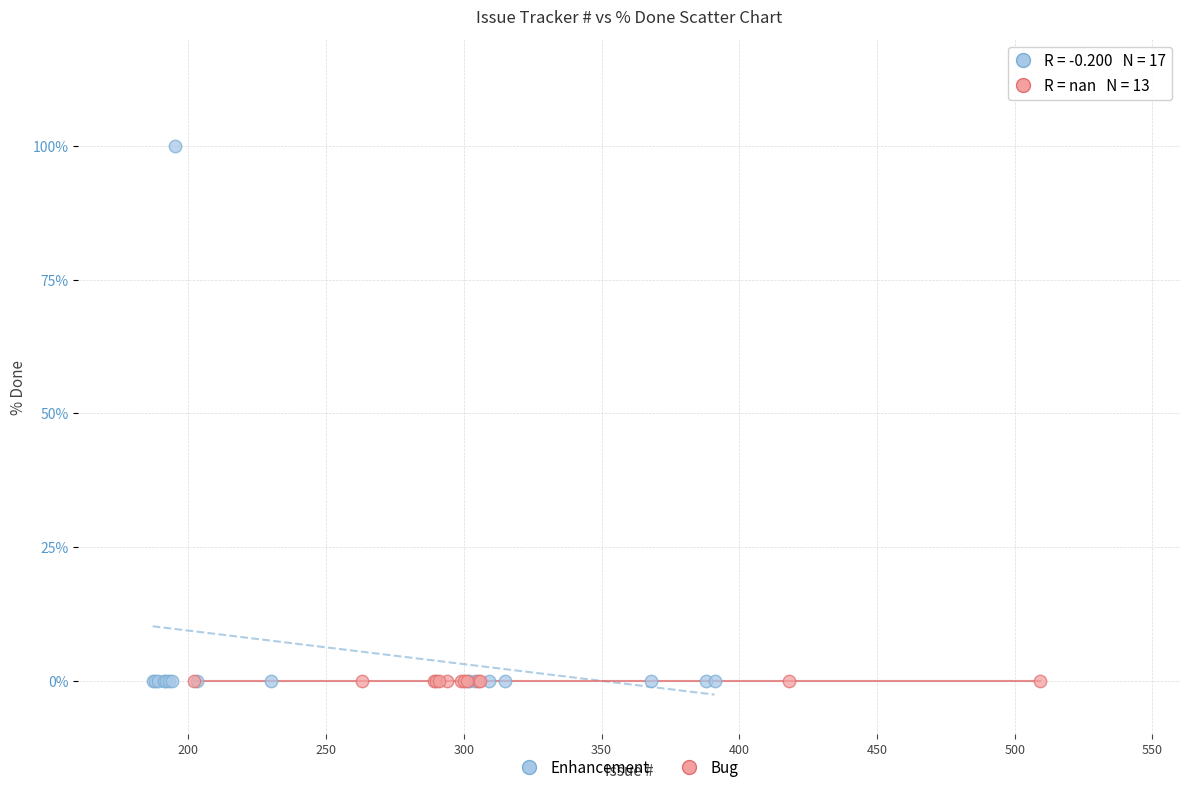

Which series reaches the maximum Y coordinate?

Enhancement